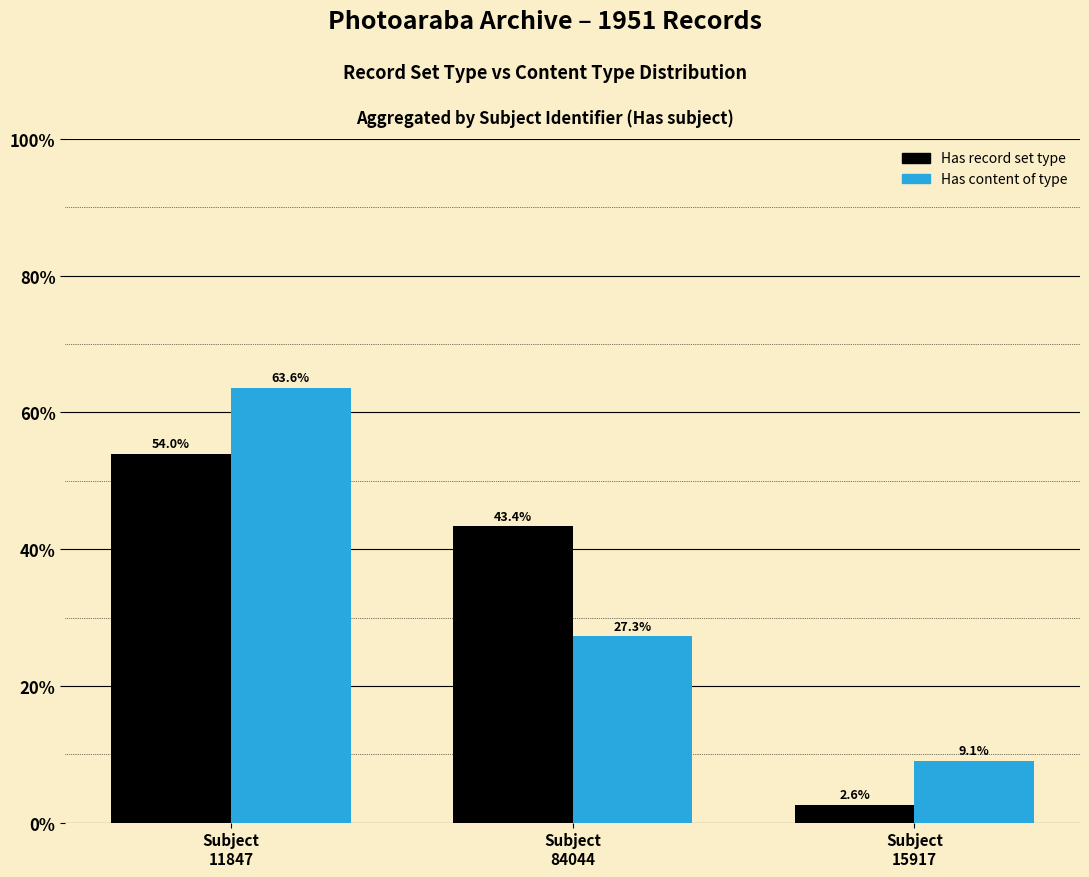

Which series has the widest spread of values?

Has content of type